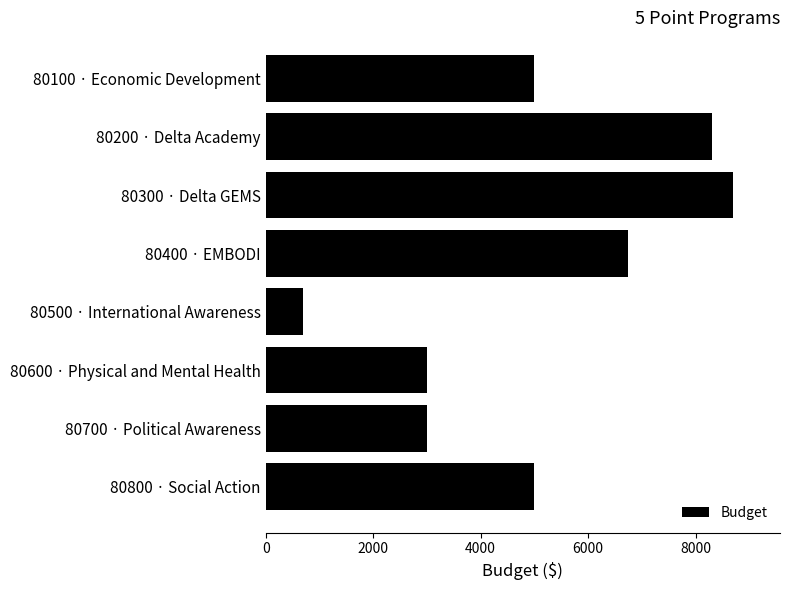

What is the greatest value displayed?

8700